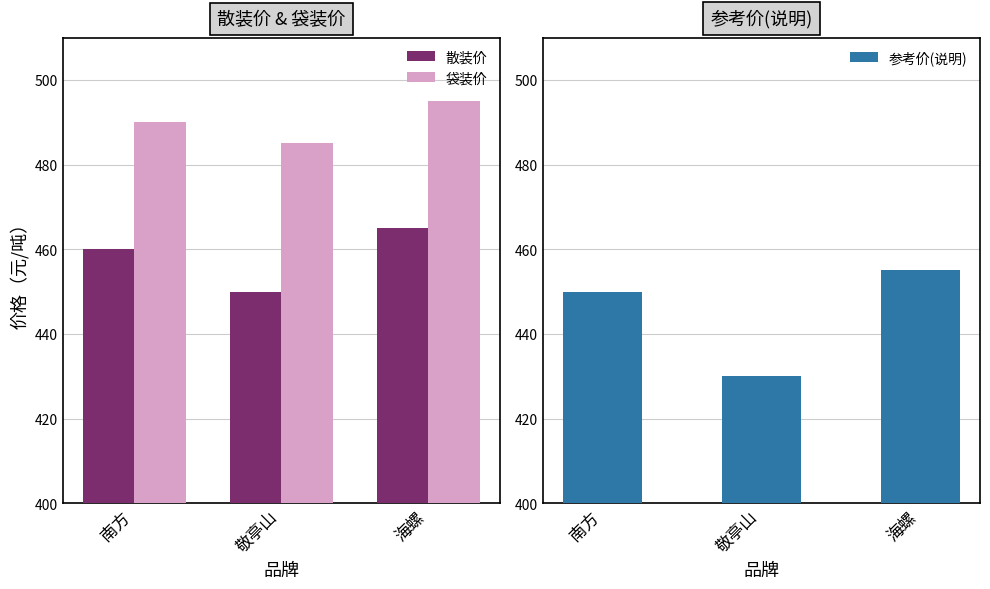

Which category has the lowest value in the 散装价 series?

敬亭山